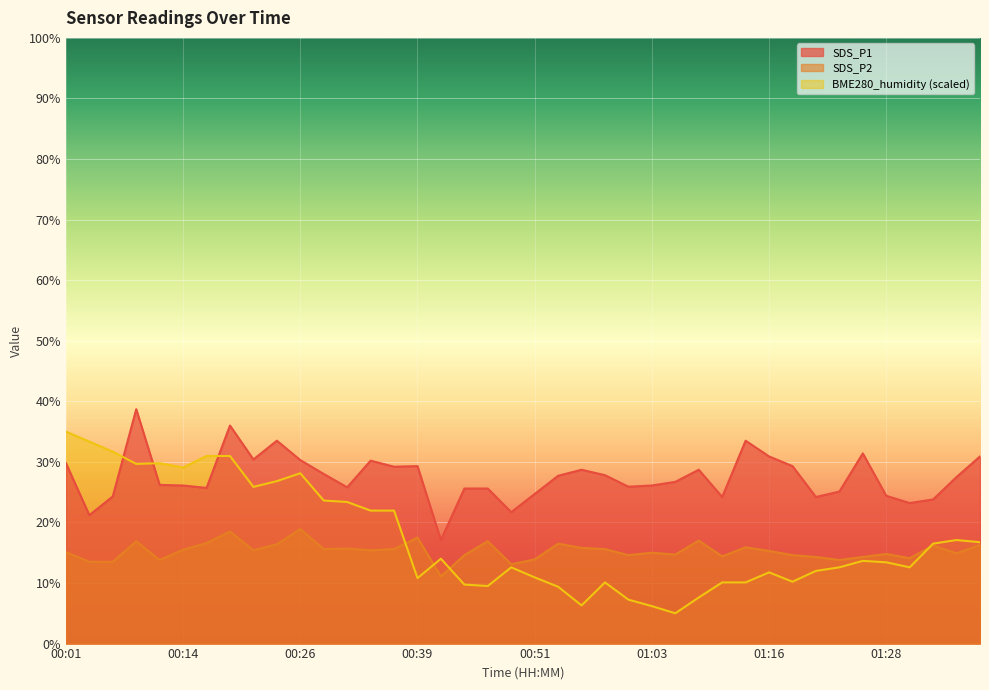

How many distinct data groups are displayed?

3